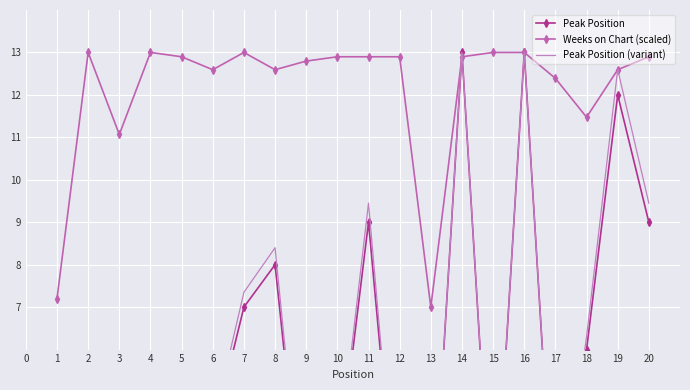

List the series in order of their peak value, lowest first.

Peak Position, Weeks on Chart (scaled), Peak Position (variant)